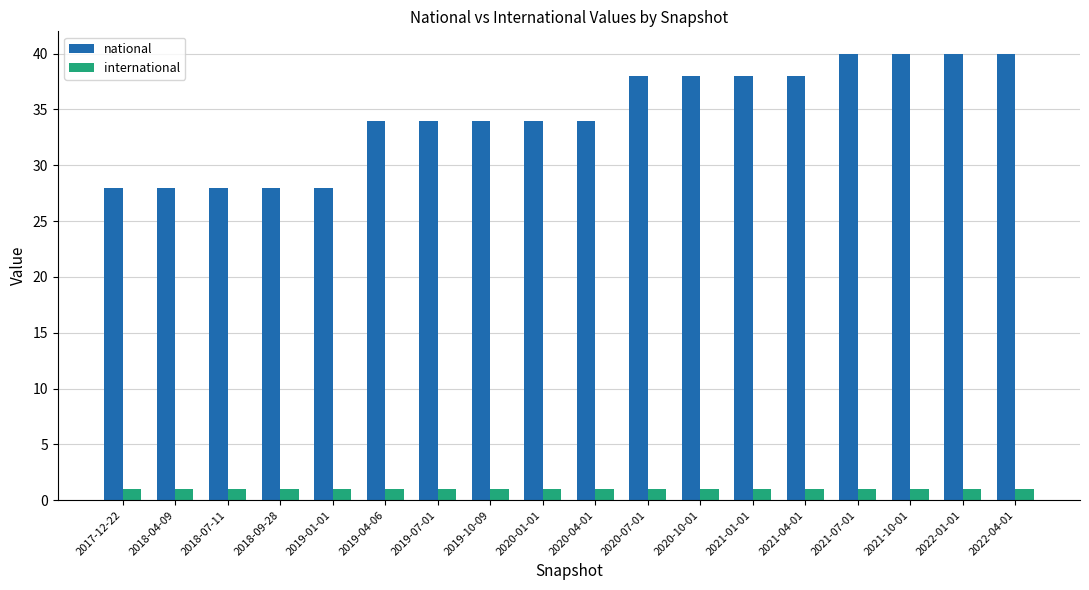

Reading left to right, extract all data points from this chart.

national: 2017-12-22=28	2018-04-09=28	2018-07-11=28	2018-09-28=28	2019-01-01=28	2019-04-06=34	2019-07-01=34	2019-10-09=34	2020-01-01=34	2020-04-01=34	2020-07-01=38	2020-10-01=38	2021-01-01=38	2021-04-01=38	2021-07-01=40	2021-10-01=40	2022-01-01=40	2022-04-01=40
international: 2017-12-22=1	2018-04-09=1	2018-07-11=1	2018-09-28=1	2019-01-01=1	2019-04-06=1	2019-07-01=1	2019-10-09=1	2020-01-01=1	2020-04-01=1	2020-07-01=1	2020-10-01=1	2021-01-01=1	2021-04-01=1	2021-07-01=1	2021-10-01=1	2022-01-01=1	2022-04-01=1